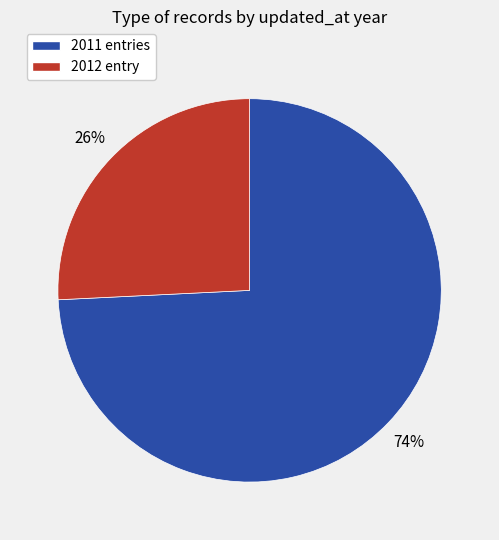

Which category has the biggest portion of the pie?

2011 entries